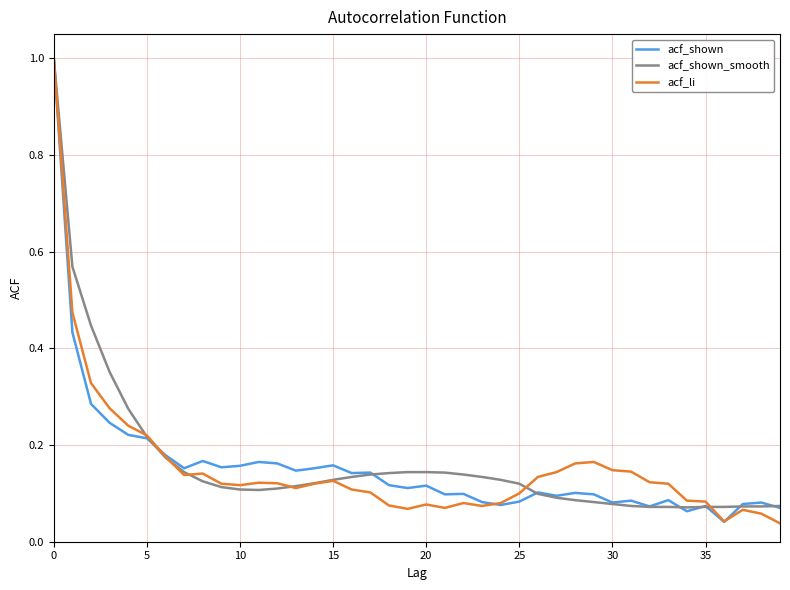

What is the highest value of the acf_li series?

1.0